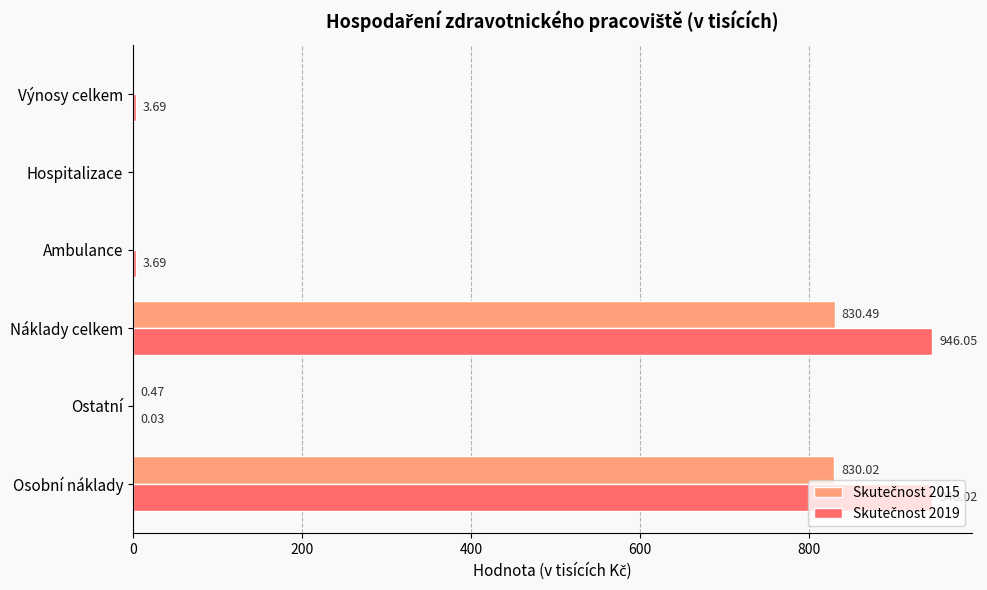

At which category is the sum across all series the highest?

Náklady celkem